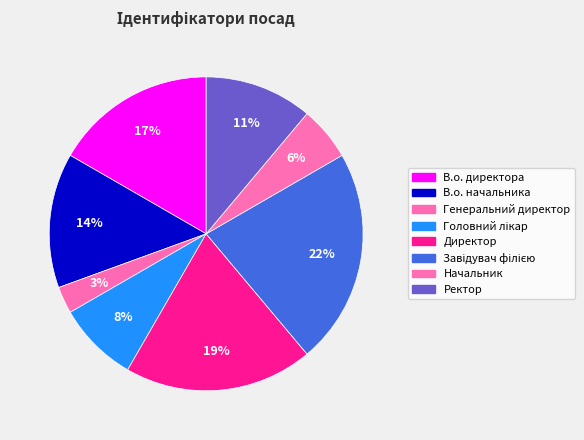

What is the total percentage of В.о. начальника and Ректор?

25.0%